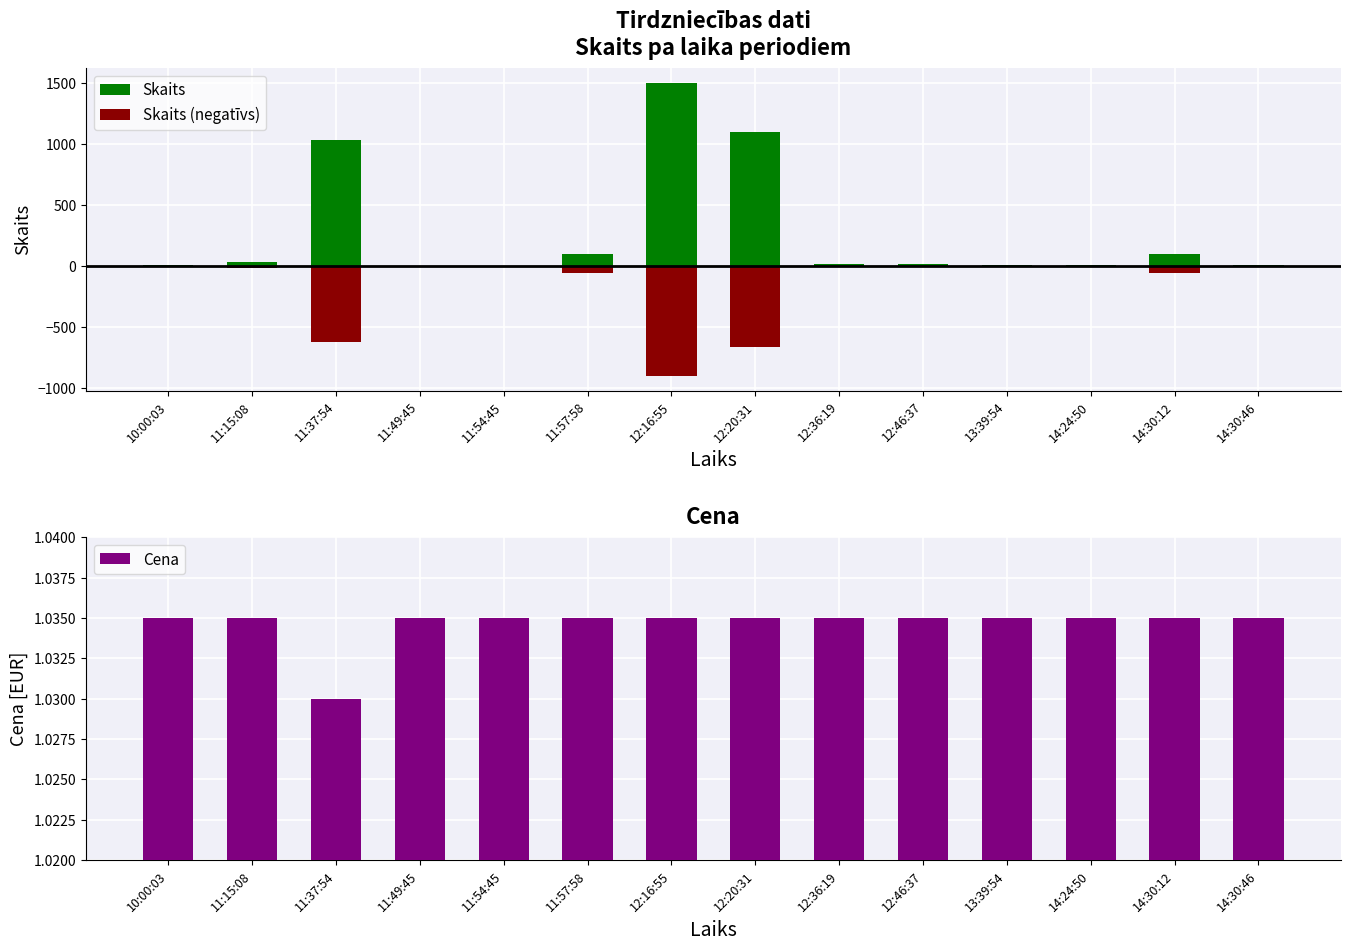

At which label does Skaits (negatīvs) first exceed -12?

10:00:03